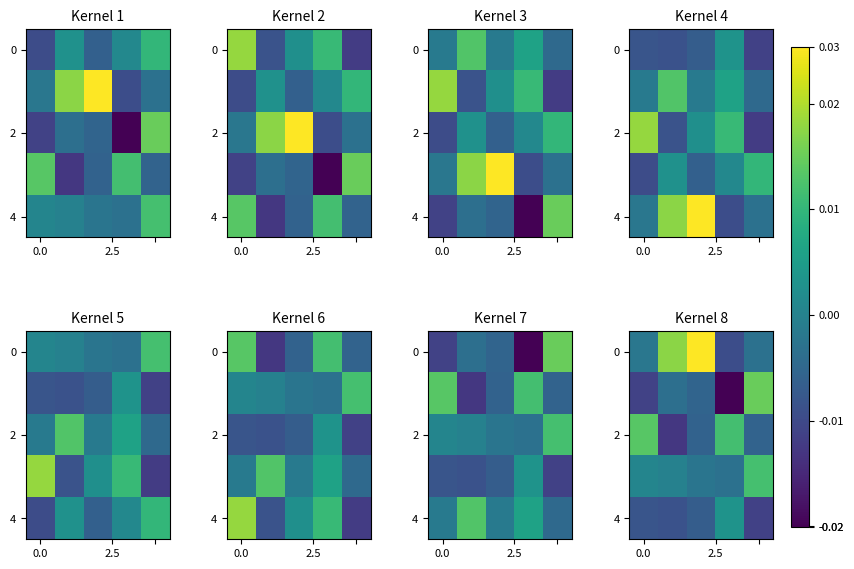

How many values in 0 are below zero?

3